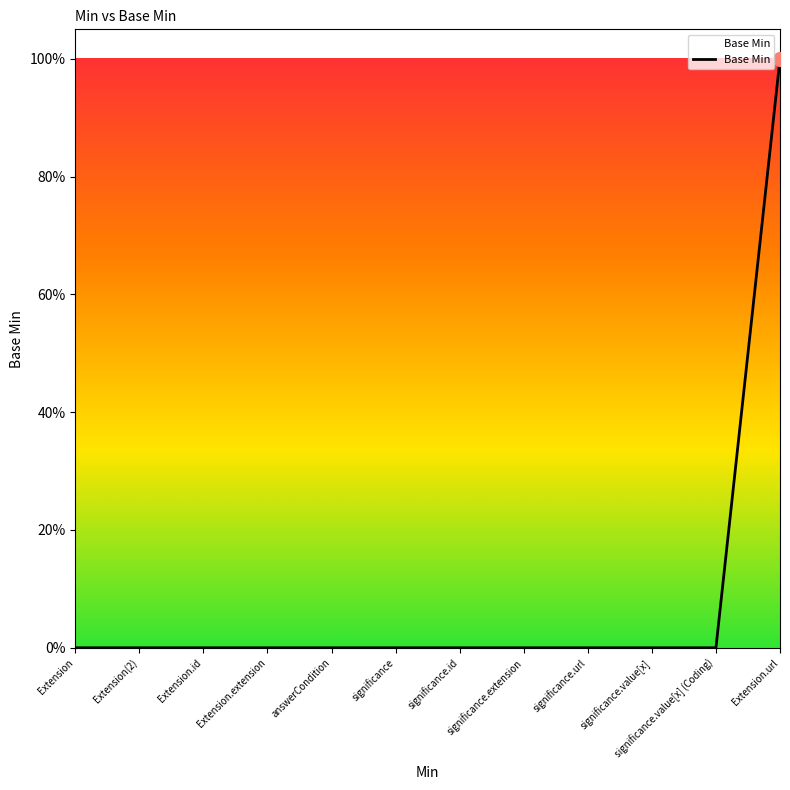

What is the label of the 5th point from the right?

significance.extension